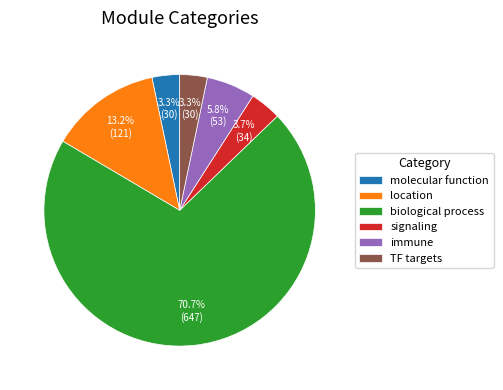

What is the largest slice in the pie chart?

biological process